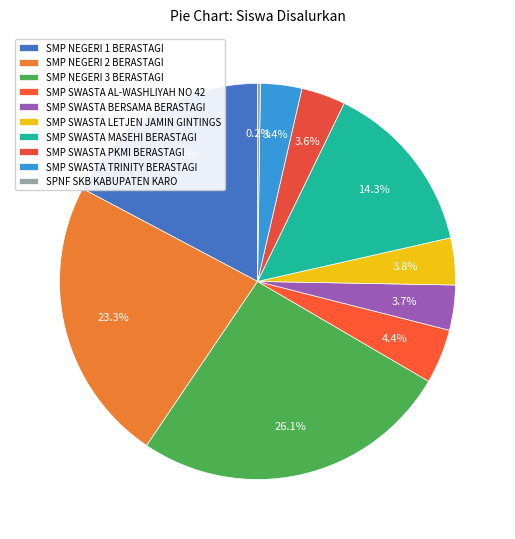

Which slice is the smallest?

SPNF SKB KABUPATEN KARO